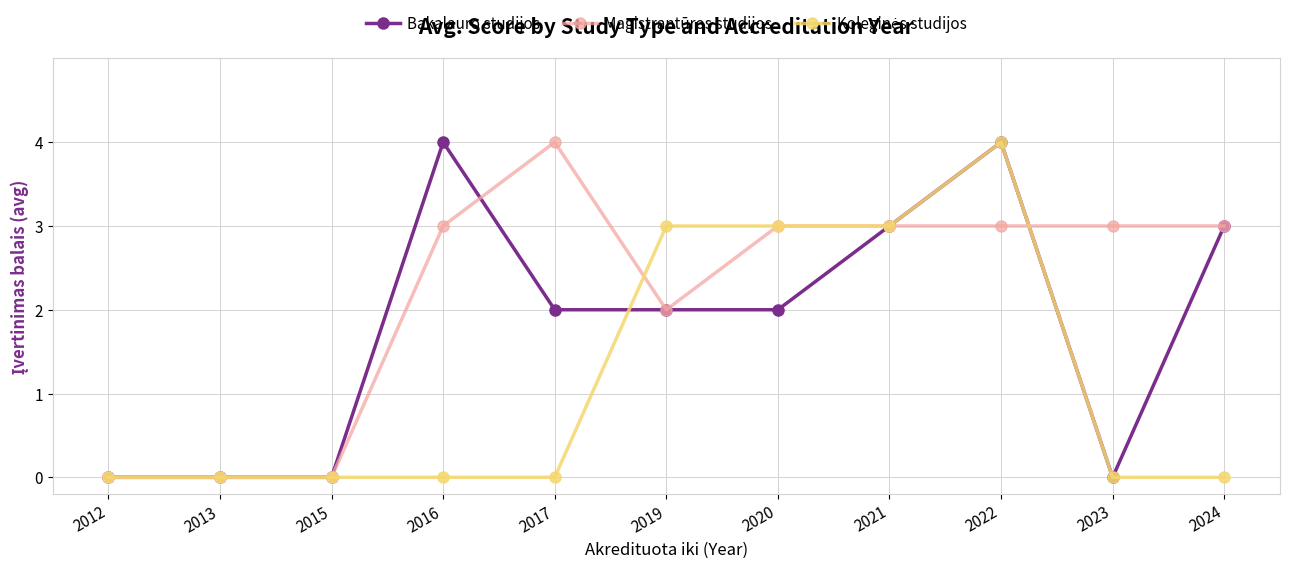

What is the maximum value for Magistrantūros studijos?

4